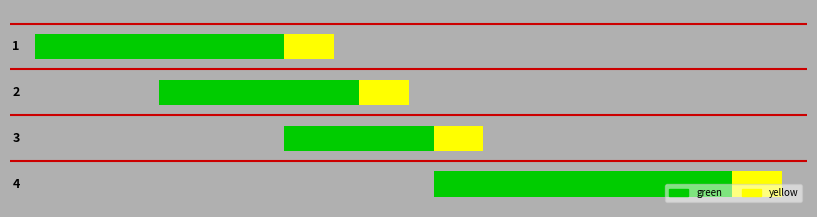

True or false: yellow_bar has a value of 2 at 3.

False